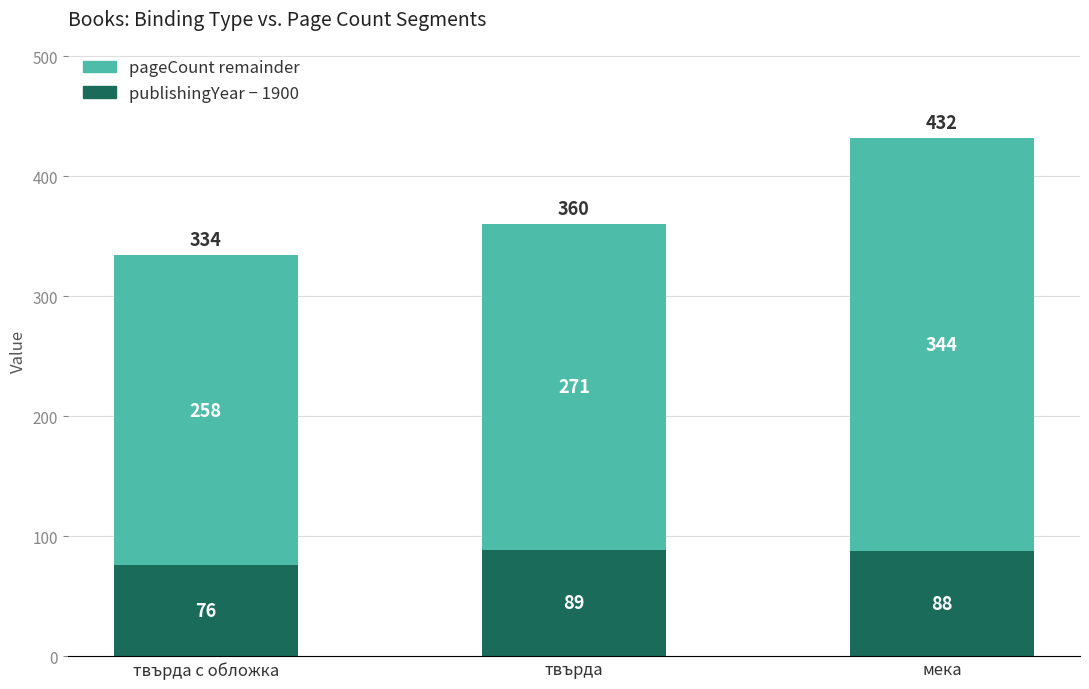

True or false: publishingYear − 1900 has a value of 151 at твърда.

False